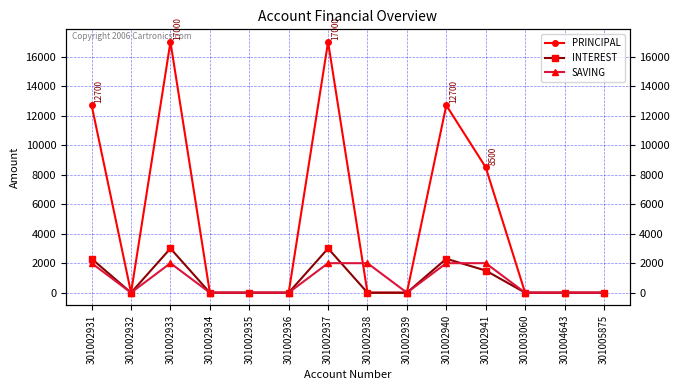

True or false: SAVING and PRINCIPAL intersect in this chart.

True